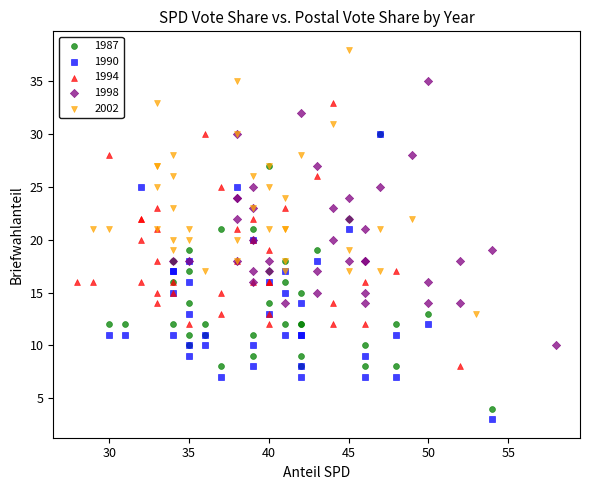

Which series reaches the maximum Y coordinate?

2002